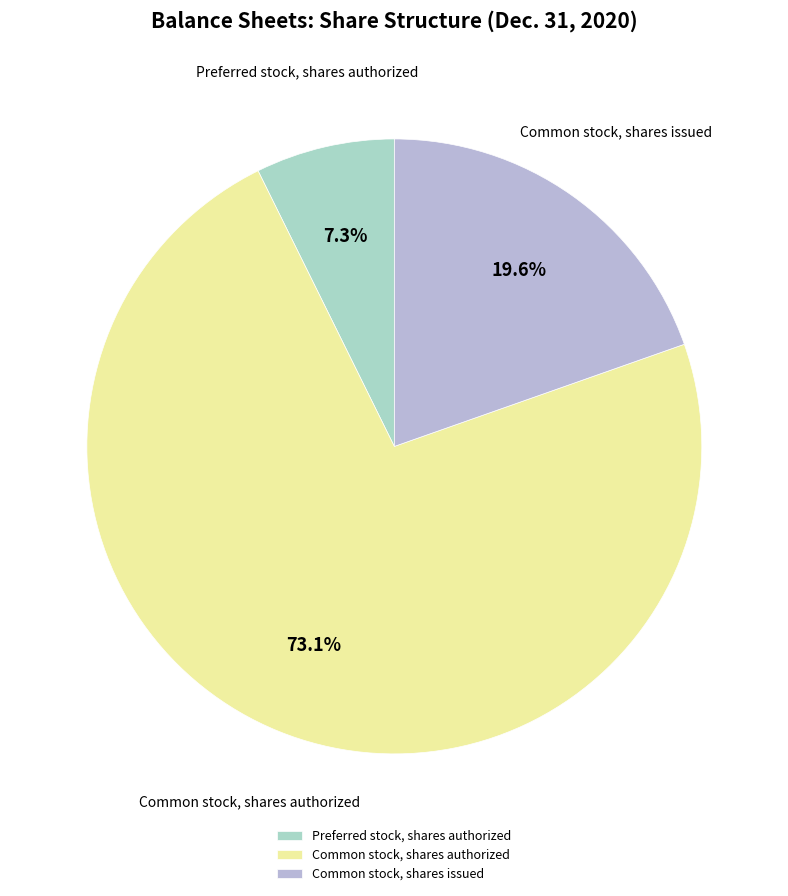

What percentage do Common stock, shares authorized and Preferred stock, shares authorized together represent?

80.4%